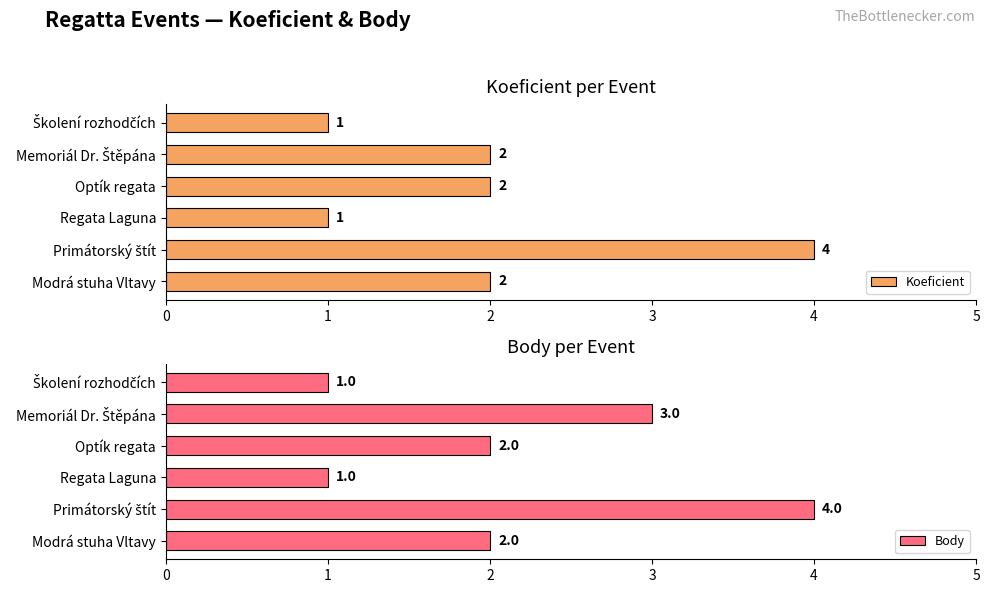

The value of Koeficient at Optík regata is 2. True or false?

True